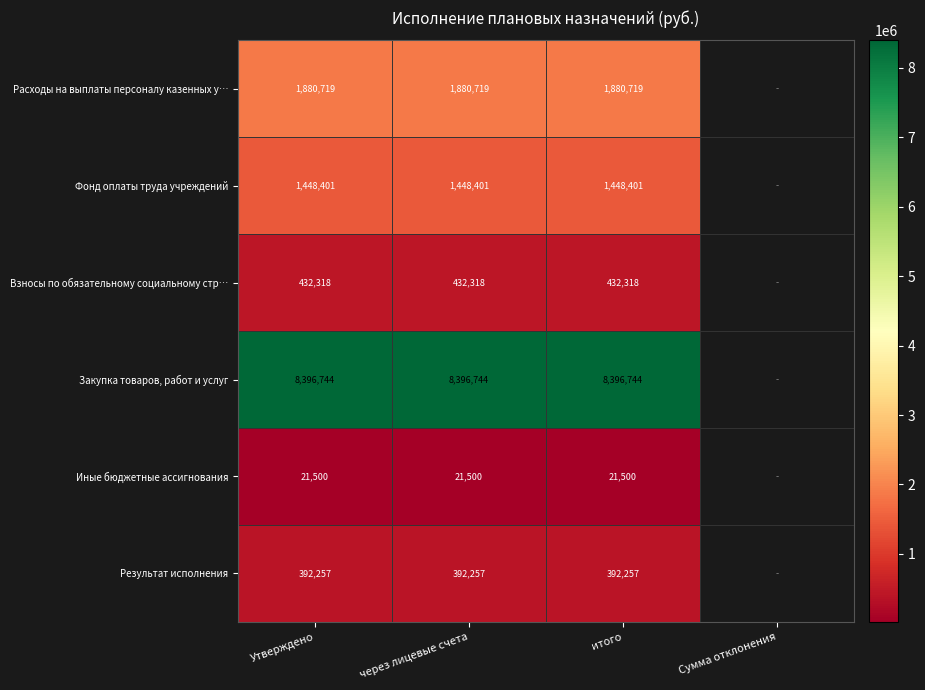

What is the total value across all series at итого?

12571938.4